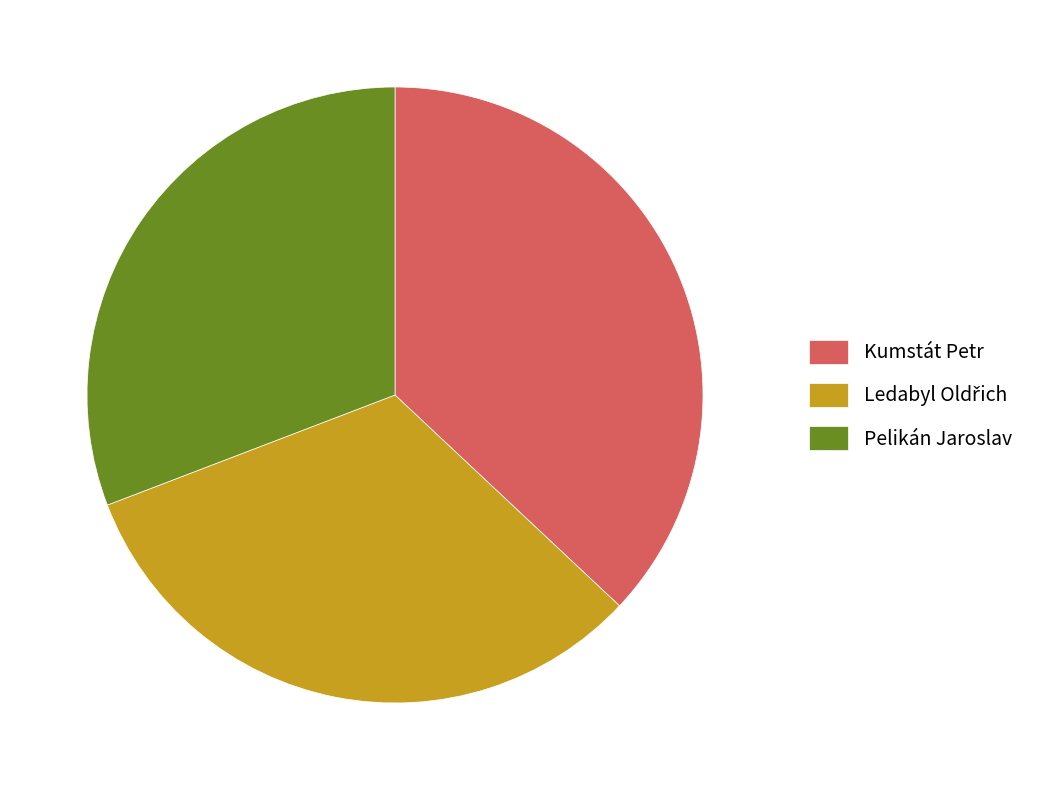

Between Kumstát Petr and Pelikán Jaroslav, which is larger?

Kumstát Petr